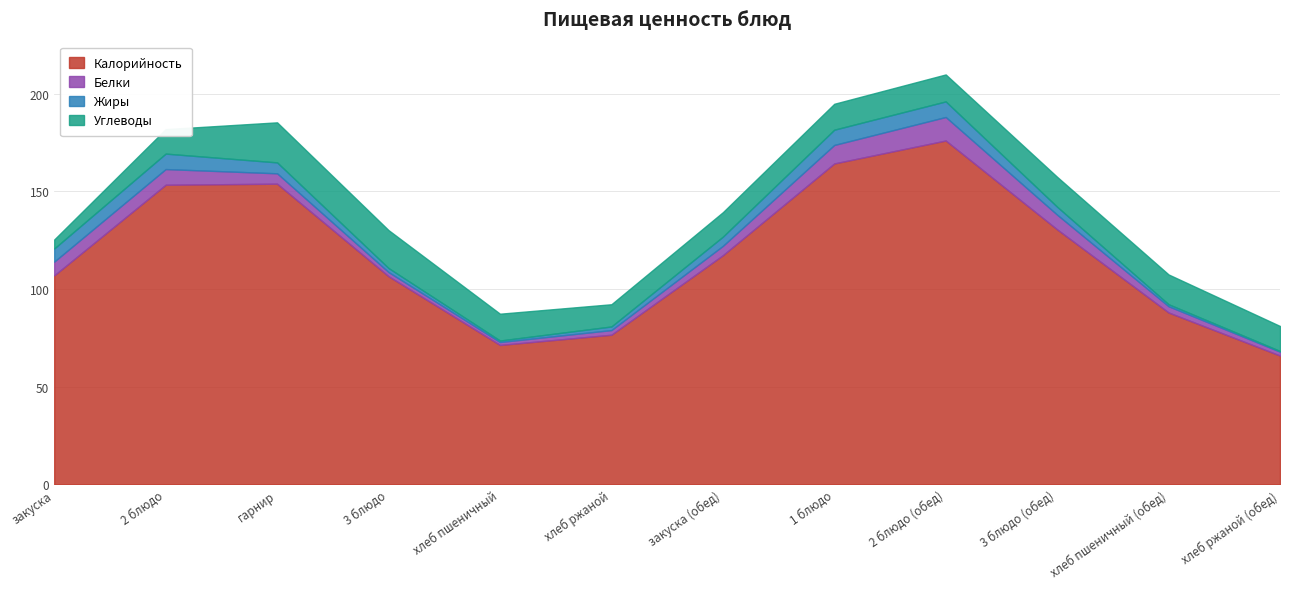

Where is Жиры nearest to the value 7?

1 блюдо